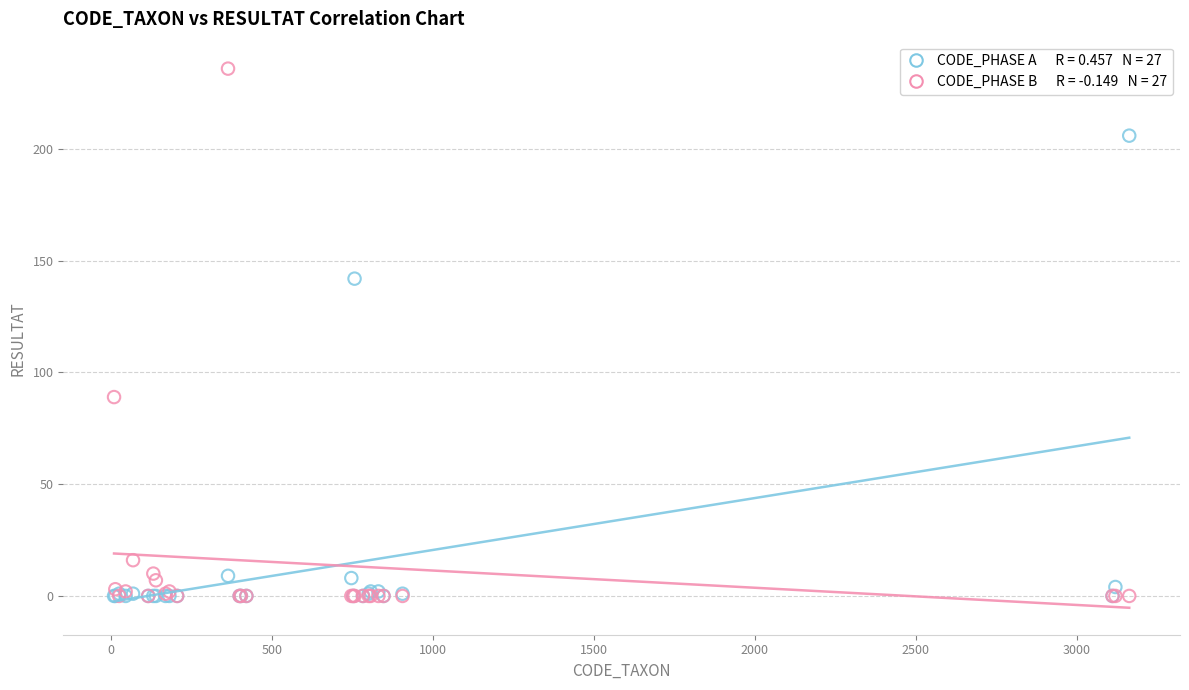

Across all series, what Y value is closest to 118?

142